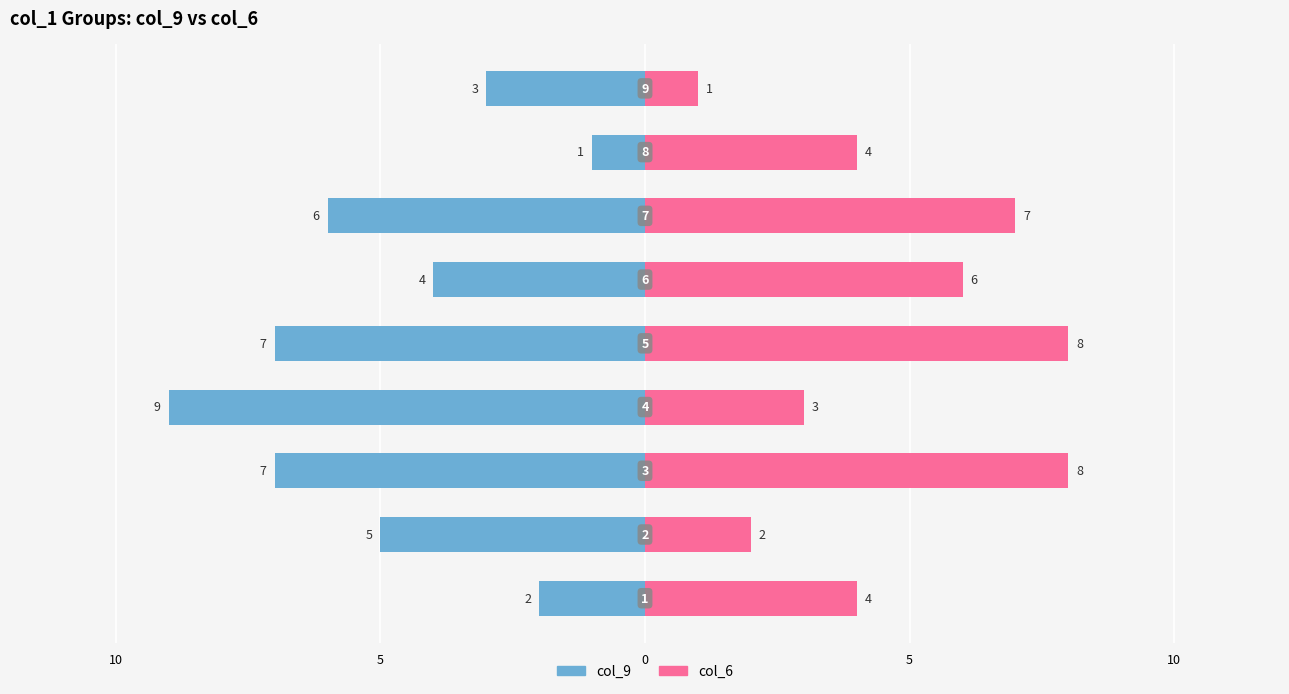

Rank the series at 10 from highest to lowest value.

col_6, col_9